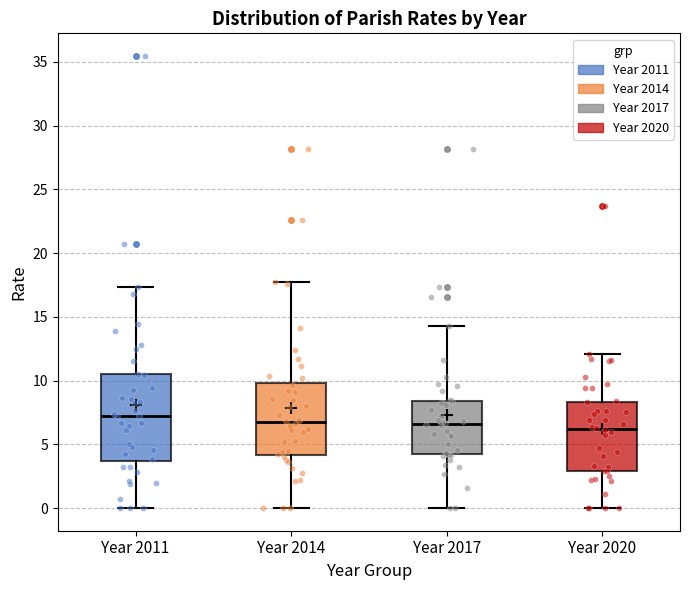

Which box's median line is the highest?

Year 2011